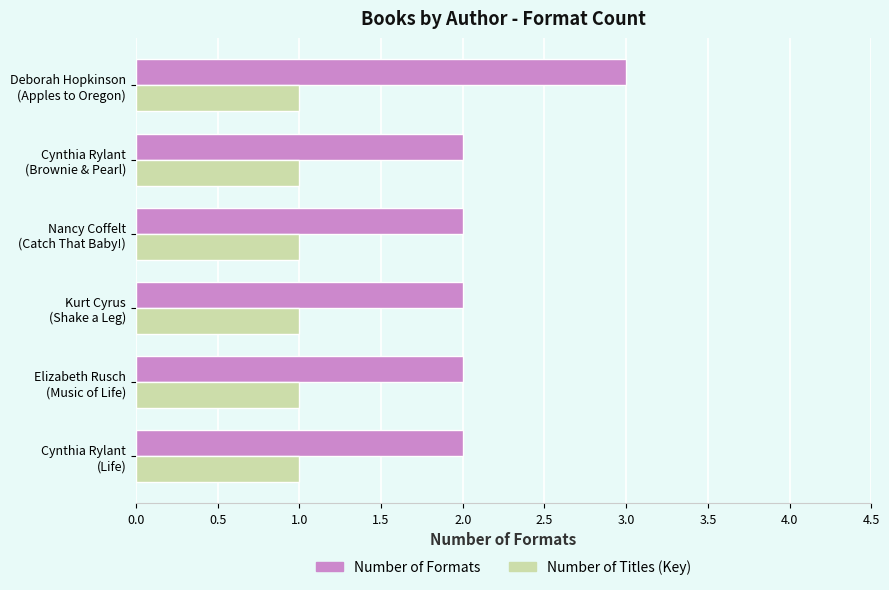

Rank the series by their average value, from lowest to highest.

Number of Titles (Key), Number of Formats